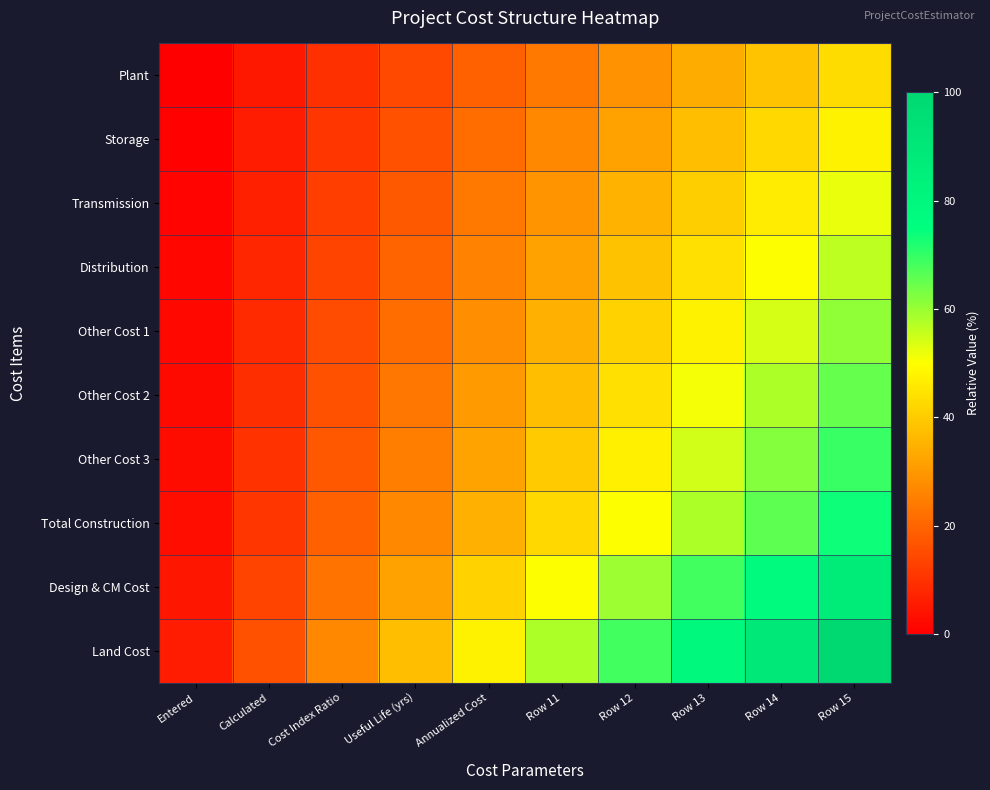

What is the spread (max minus min) of values at Annualized Cost?

28.4